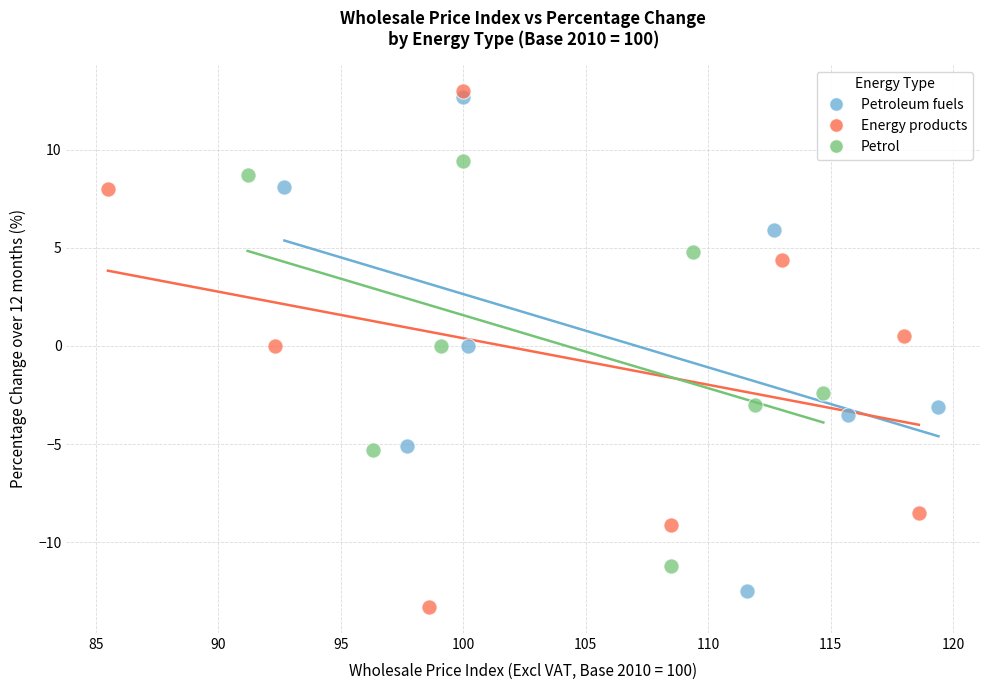

What are all the series names shown in the legend?

Petroleum fuels, Energy products, Petrol